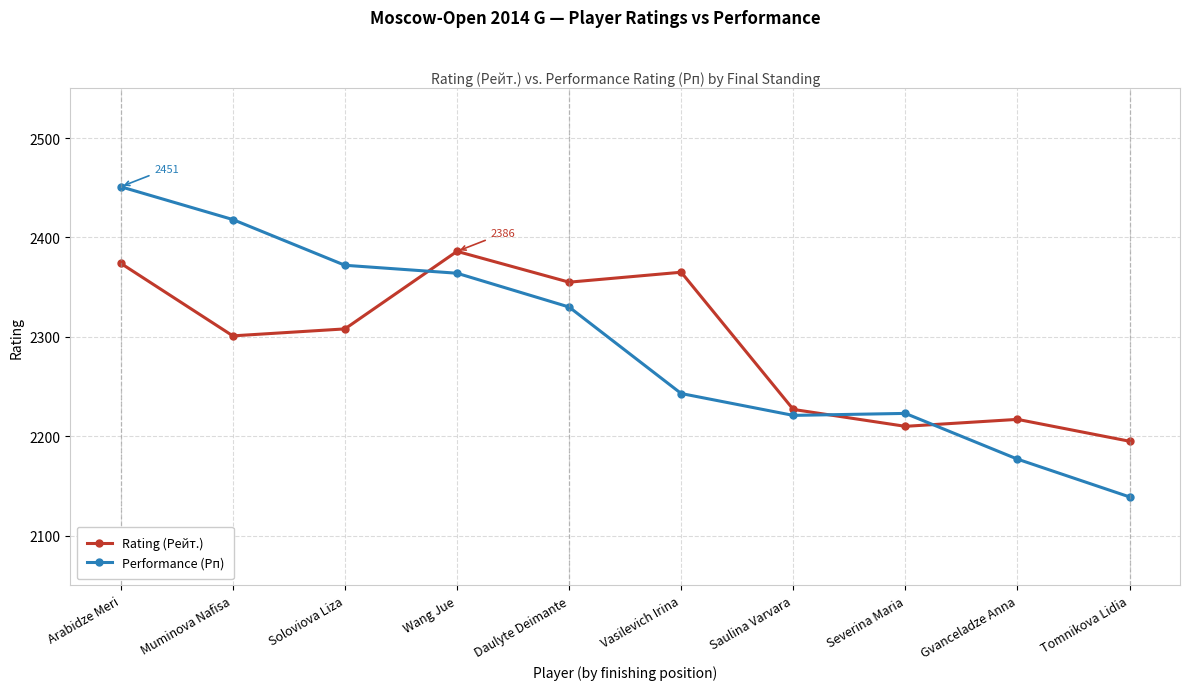

The Performance (Рп) series shows 2177 at Gvanceladze Anna. True or false?

True